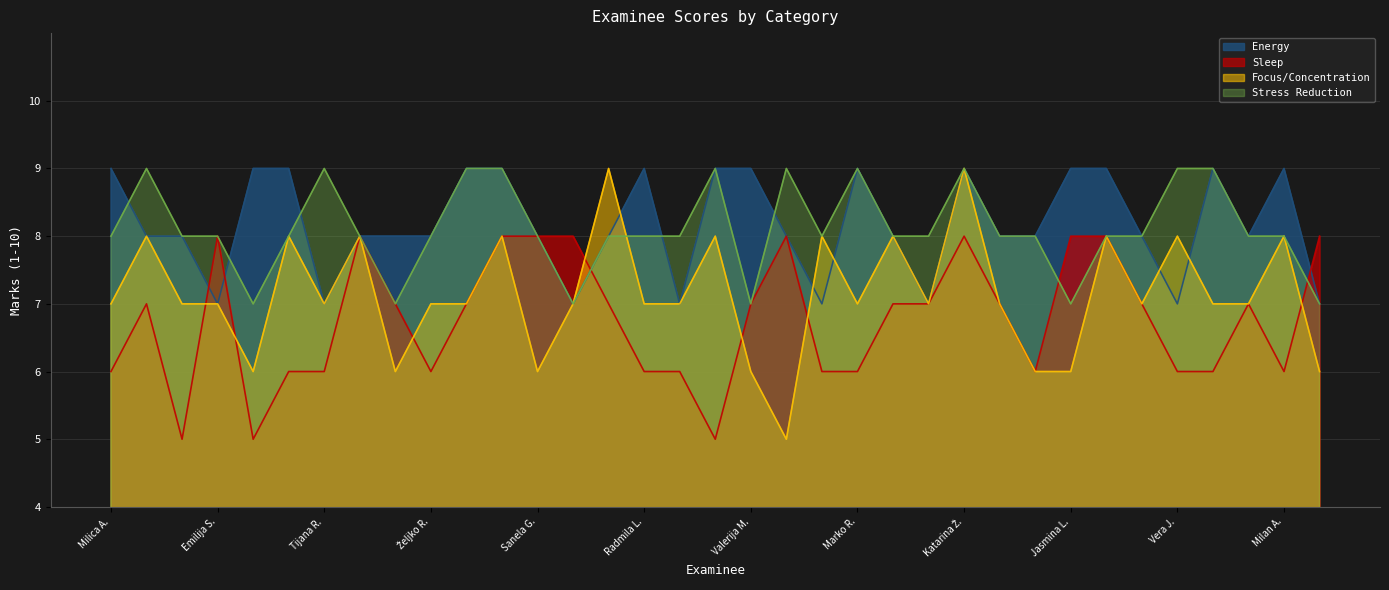

What is the value of the Energy point at the 9th from the left?

8